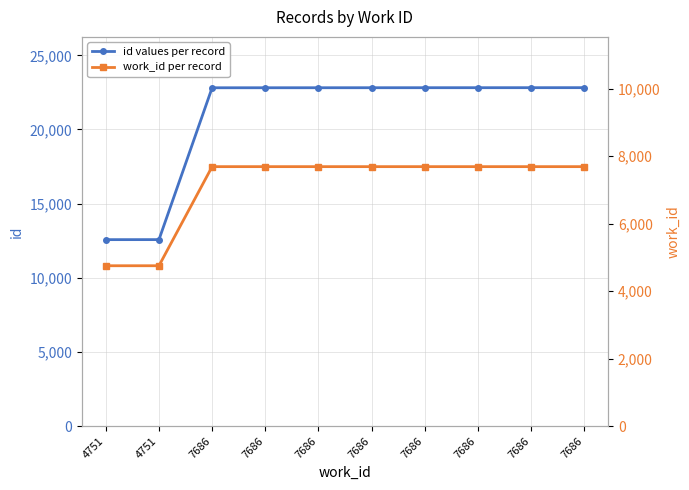

What is the minimum value shown in the chart?

4751